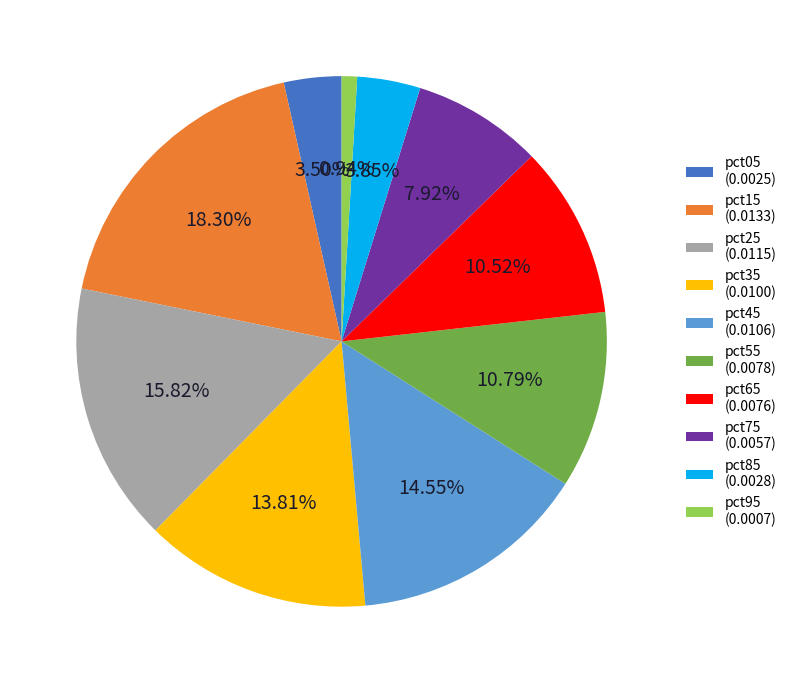

How many slices are in this pie chart?

10